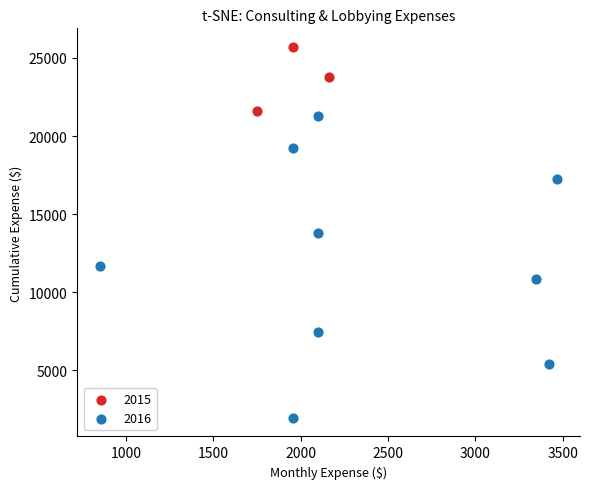

Which series has the largest Y range (max minus min)?

2016